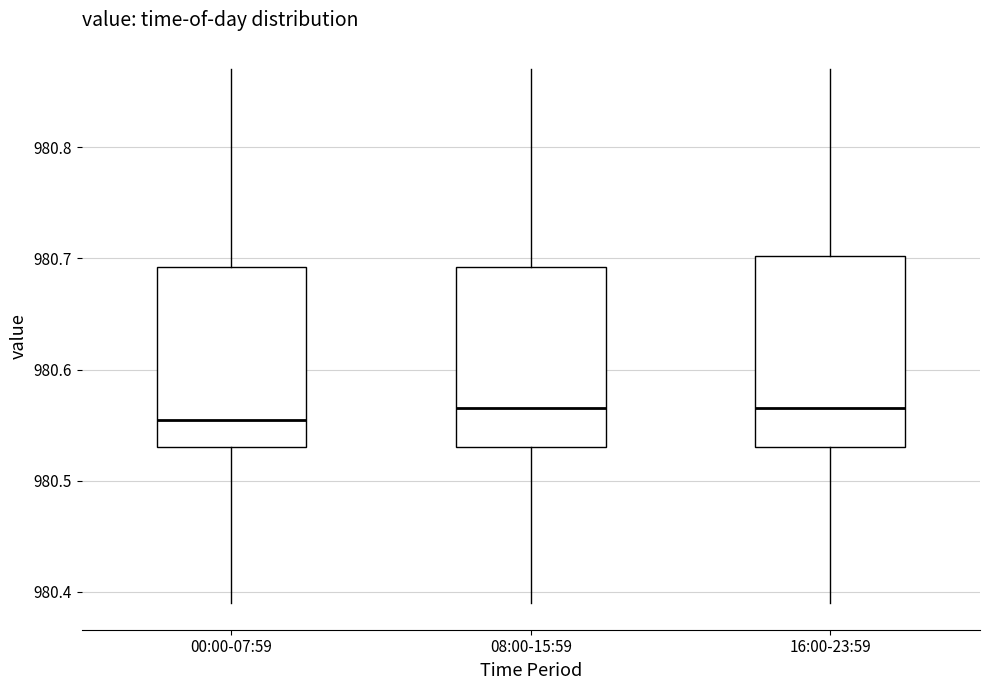

Reading left to right, transcribe this box plot: for each box, give where its median line is, the range the box spans, and where its two whiskers end, as read against the y-axis. The values are not printed on the chart, so give them approximately, as read against the axis.

00:00-07:59: median 980.56, box 980.53 to 980.69, whiskers 980.39 to 980.87
08:00-15:59: median 980.57, box 980.53 to 980.69, whiskers 980.39 to 980.87
16:00-23:59: median 980.57, box 980.53 to 980.70, whiskers 980.39 to 980.87